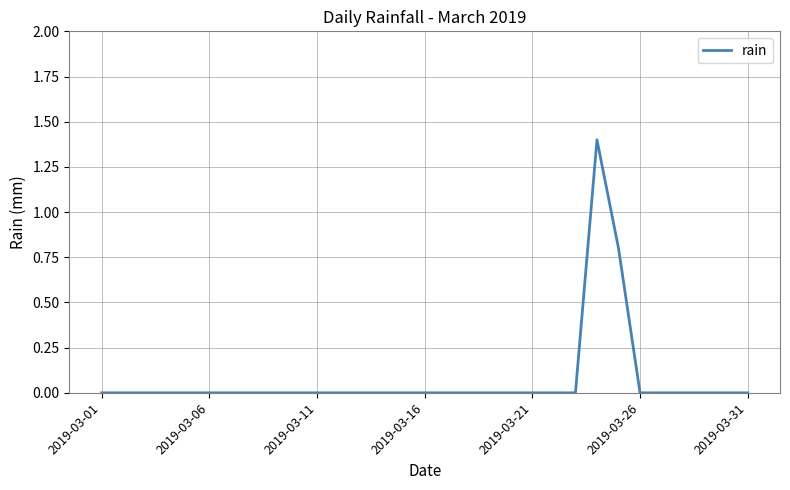

What is the difference between the maximum and minimum values?

1.4